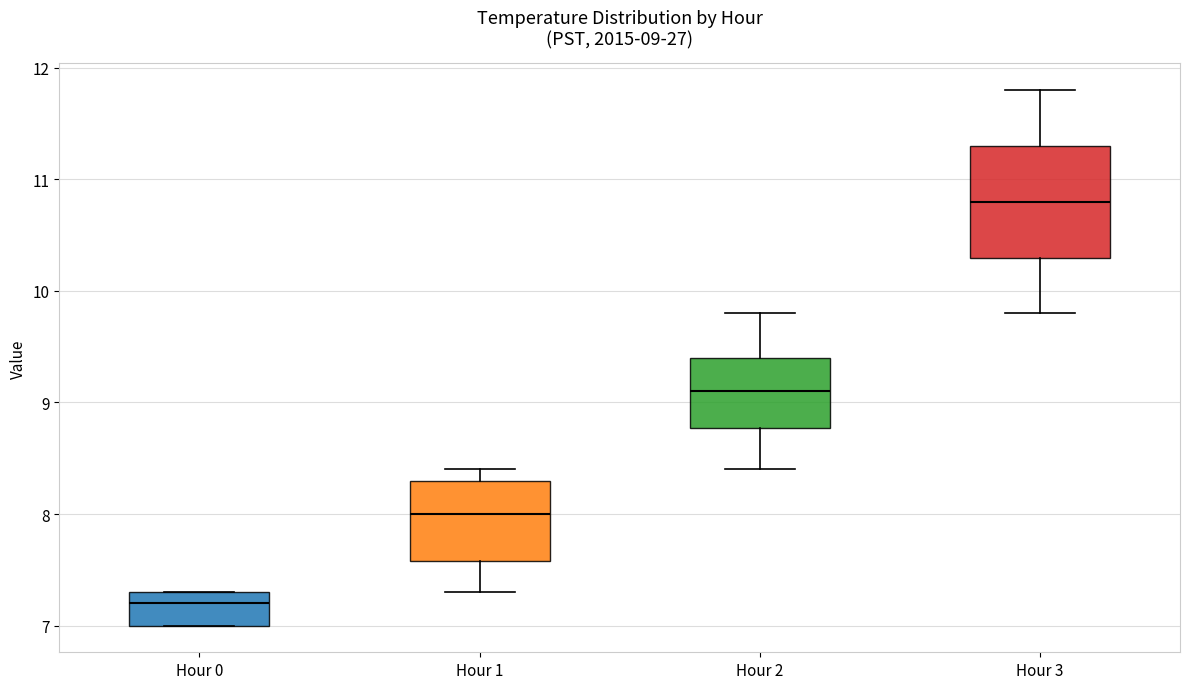

Which box has the highest median line?

Hour 3